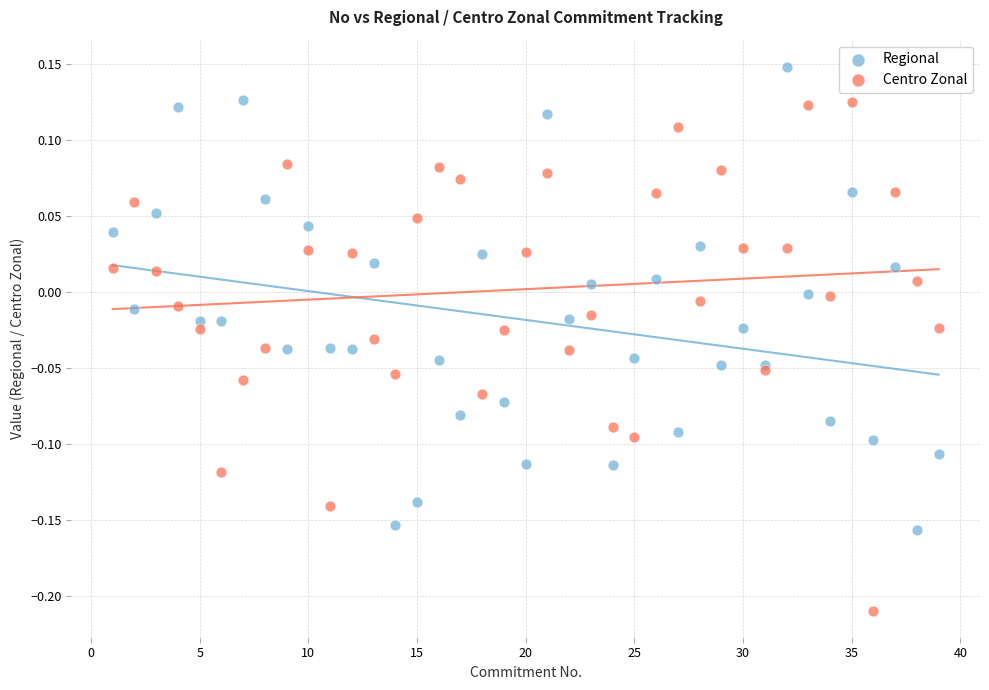

Which series reaches the maximum Y coordinate?

Regional